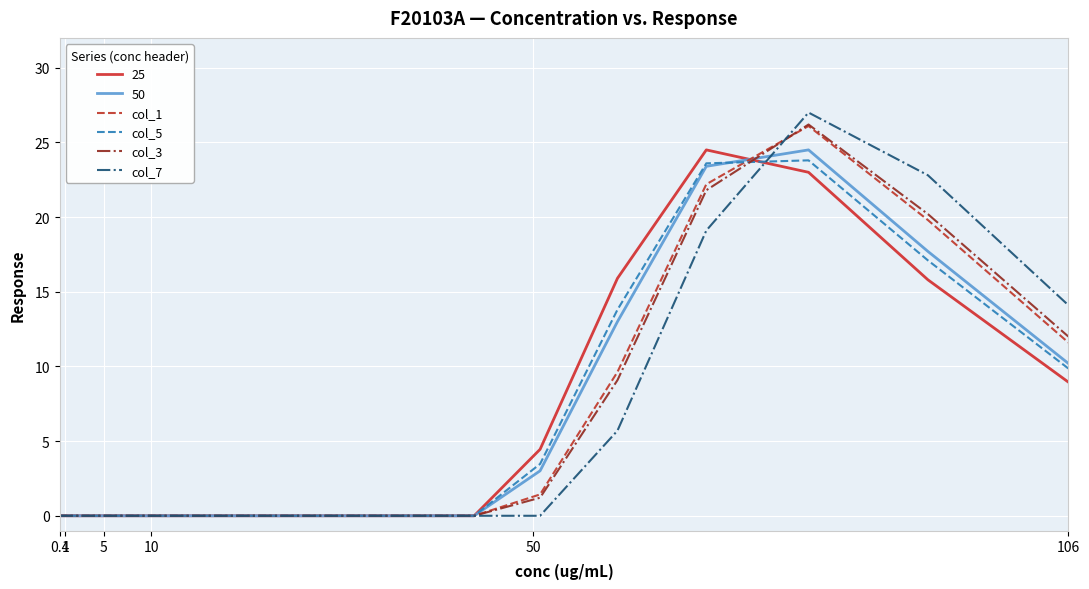

What are all the series names shown in the legend?

25, 50, col_1, col_5, col_3, col_7